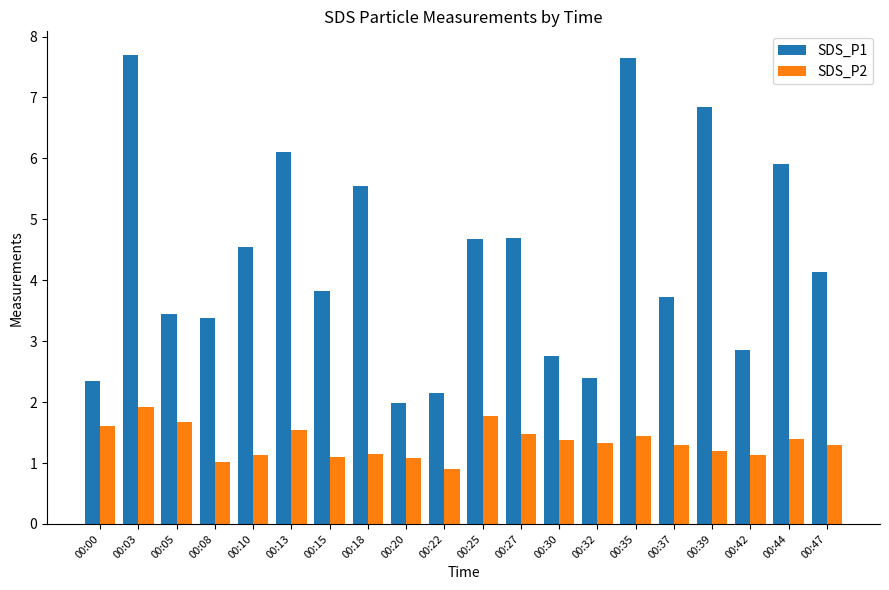

What is the value of the SDS_P2 bar at the 2nd from the left?

1.9